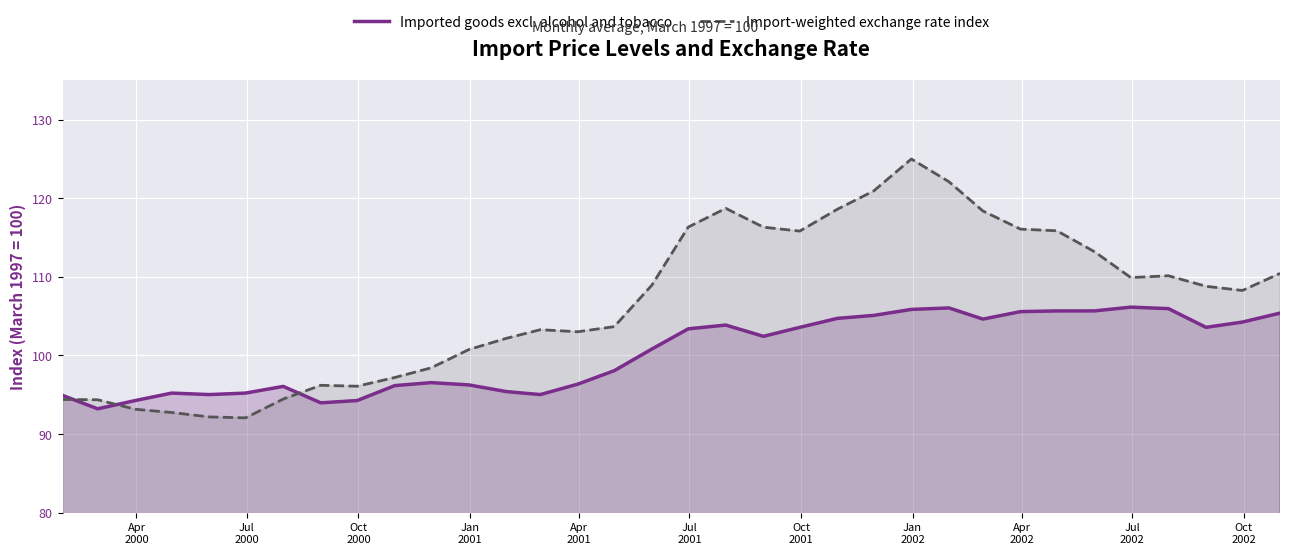

Which series has the largest range (max minus min)?

Import-weighted exchange rate index